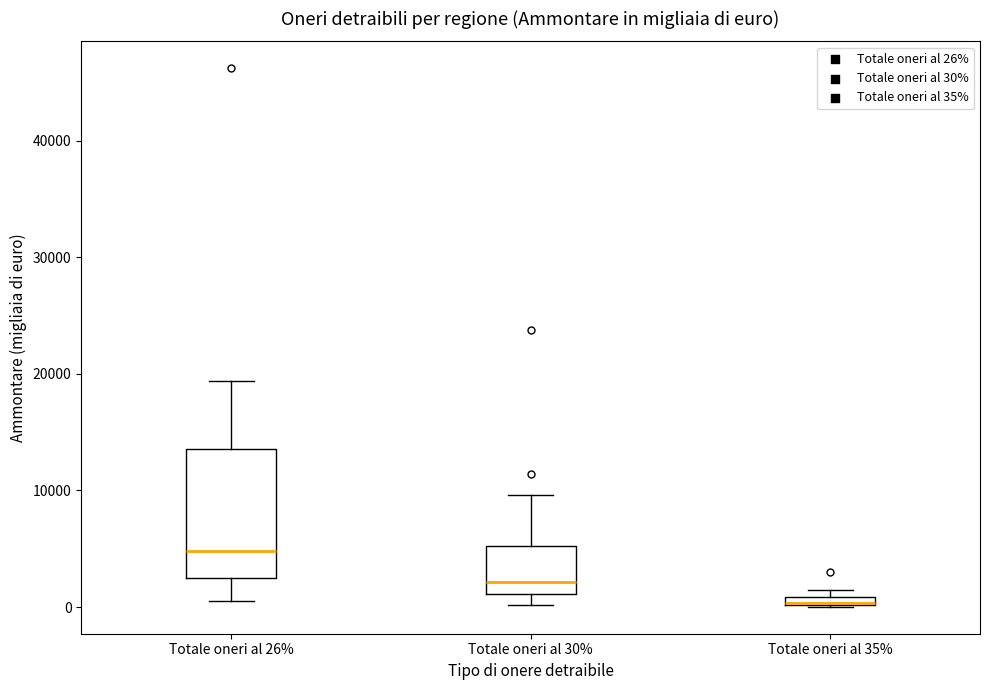

Where is the lower edge of the box for Totale oneri al 35% on the y-axis? The values are not printed on the chart, so give them approximately, as read against the axis.

0